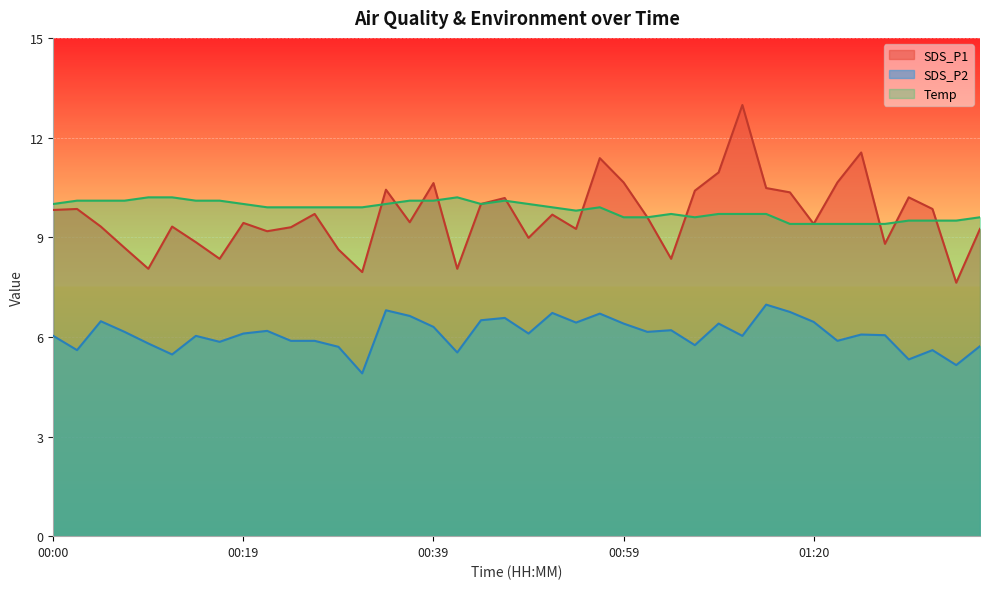

True or false: SDS_P1 has a value of 9.3 at 00:24.

True